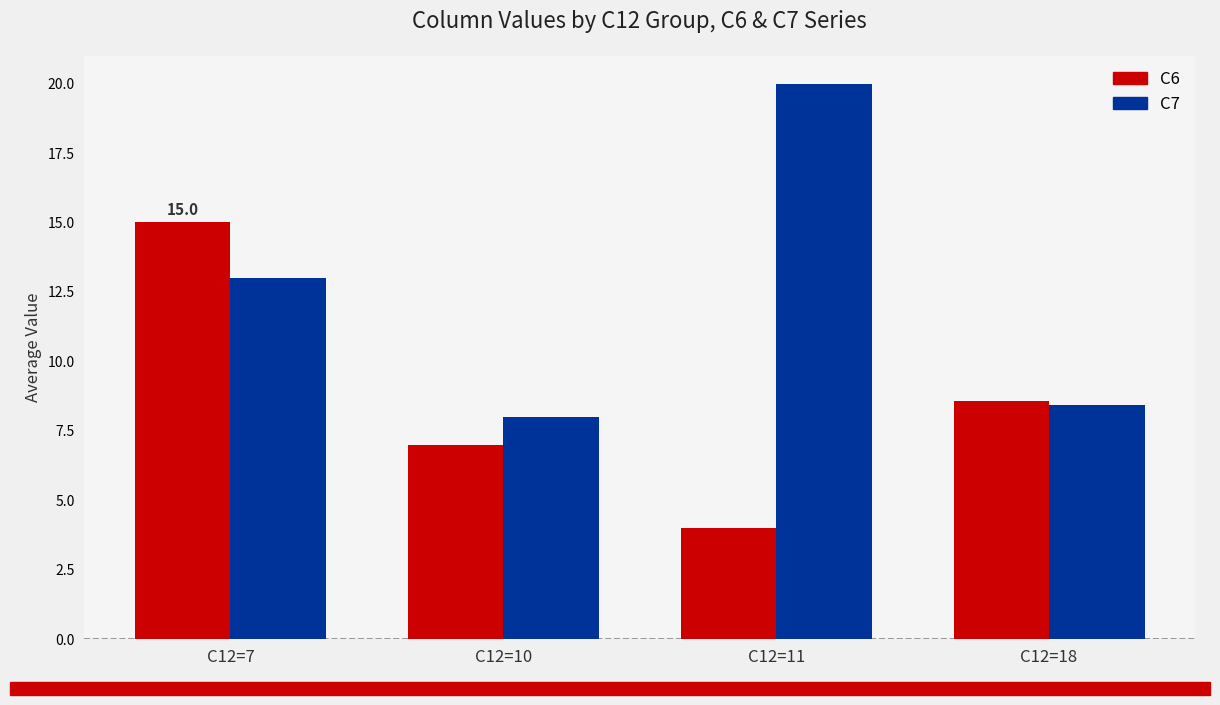

What is the sum of all C7 values?

49.4